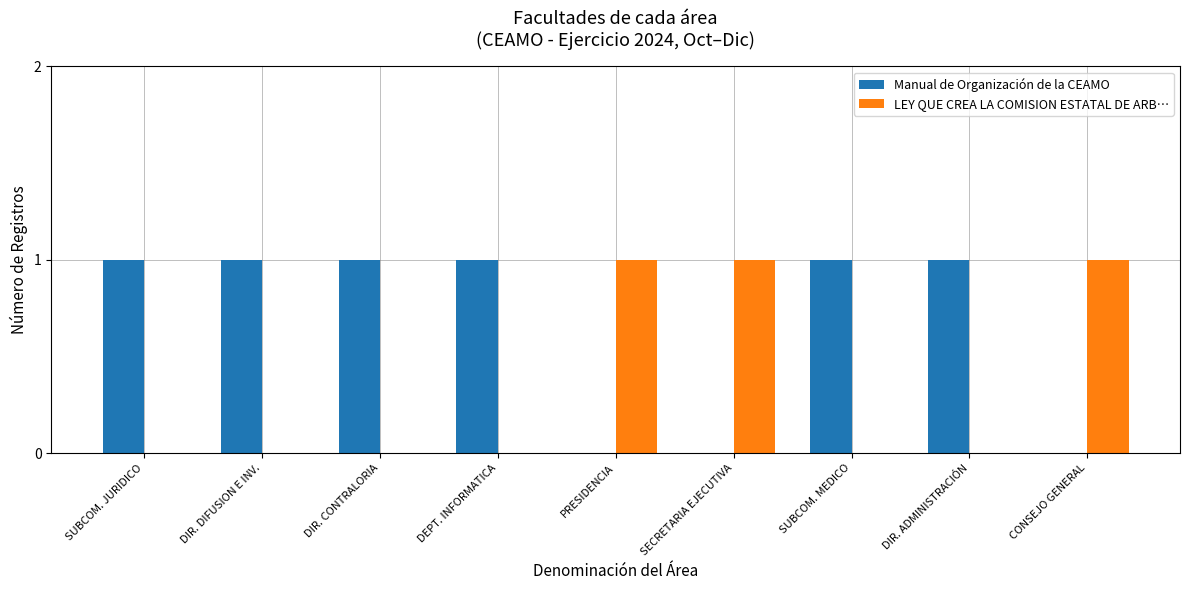

The value of Manual de Organización de la CEAMO at DIR. ADMINISTRACIÓN is 1. True or false?

True